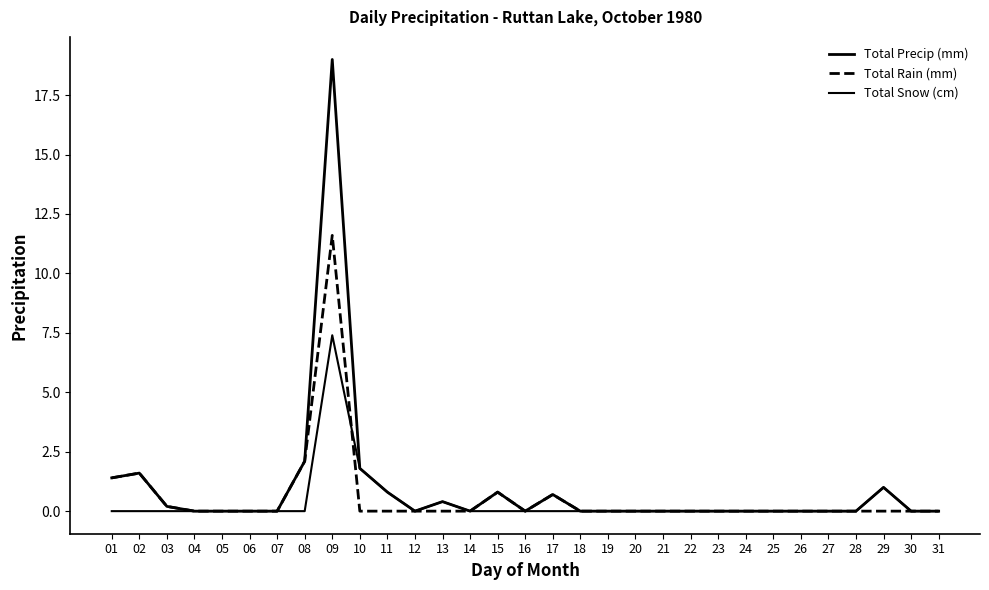

What is the approximate value of Total Rain (mm) at 15?

0.8